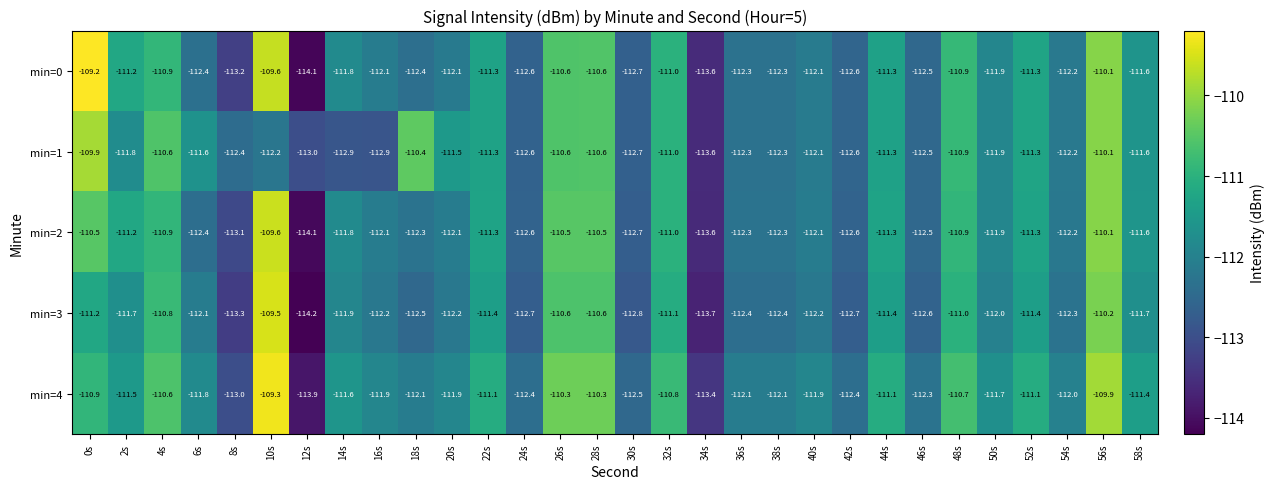

Rank the series by their maximum value, from lowest to highest.

min=1, min=2, min=3, min=4, min=0